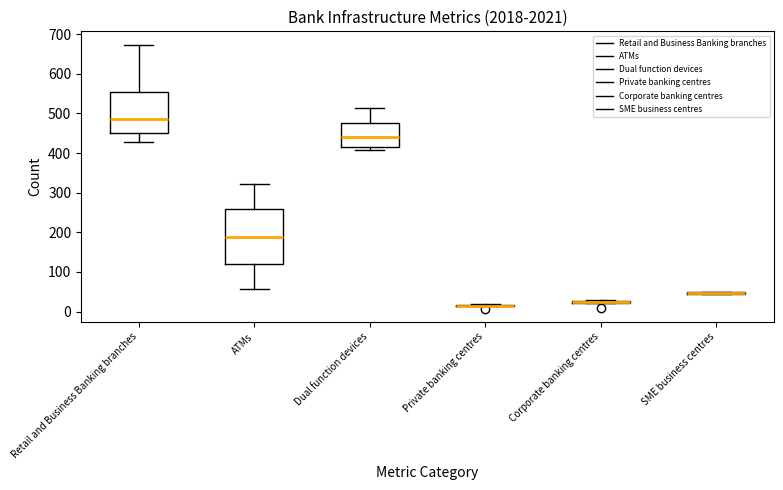

Which box is the tallest, from its lower edge to its upper edge?

ATMs